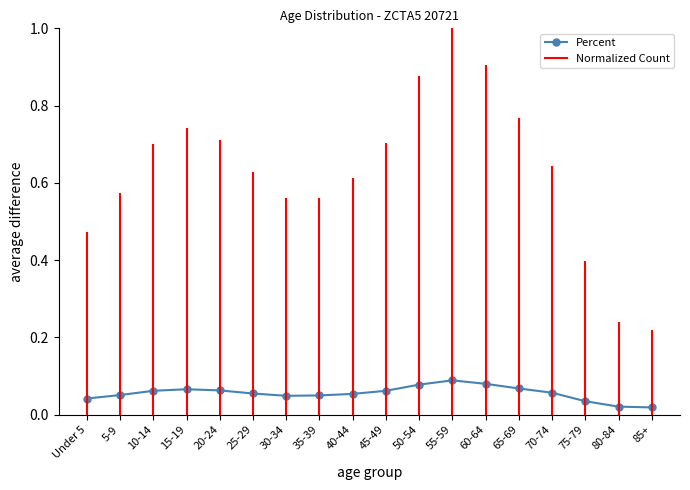

Does the chart have visible grid lines?

No